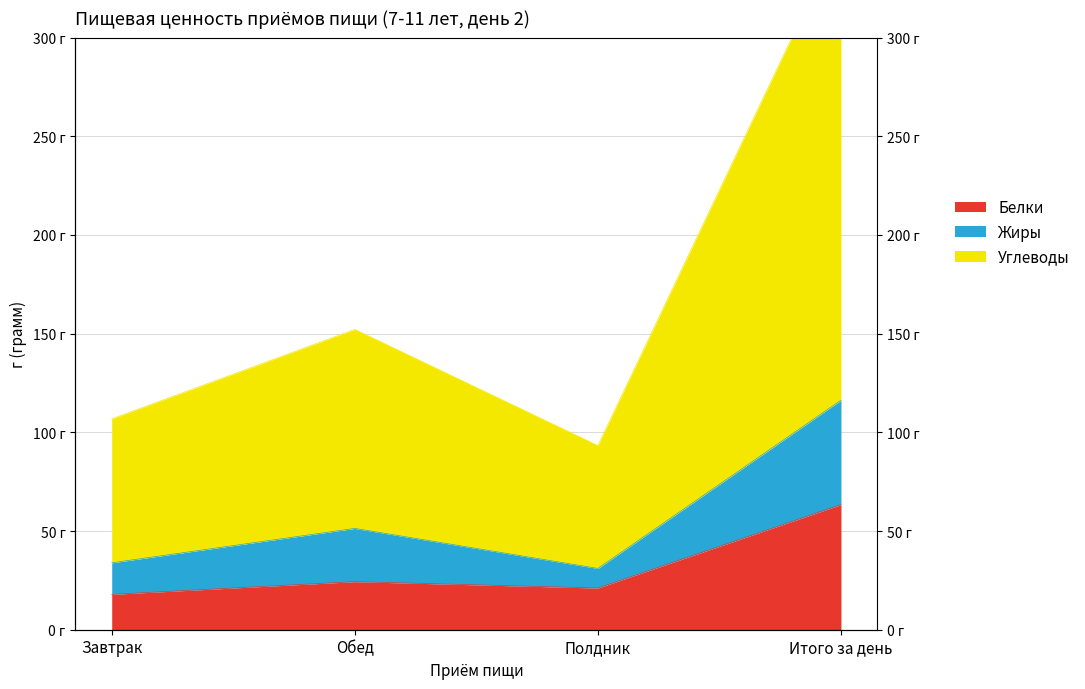

Which series changed the most between Завтрак and Полдник?

Углеводы